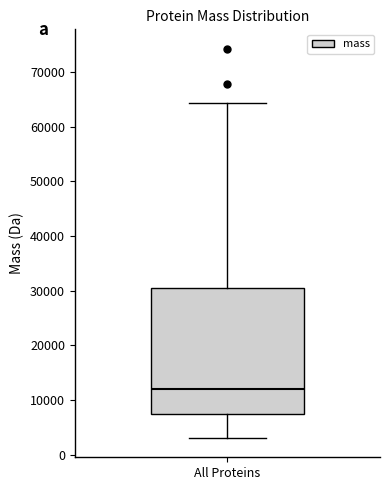

Transcribe this box plot: give where the median line is, the range the box spans, and where the two whiskers end, as read against the y-axis. The values are not printed on the chart, so give them approximately, as read against the axis.

median 12000, box 7000 to 30000, whiskers 3000 to 64000